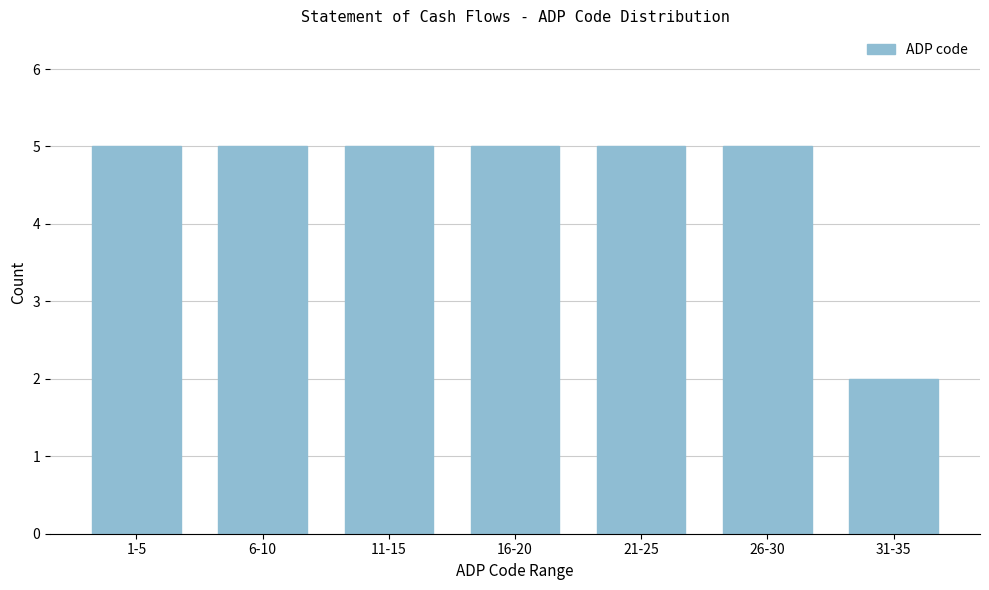

Reading right to left, extract all data points from this chart.

2	5	5	5	5	5	5